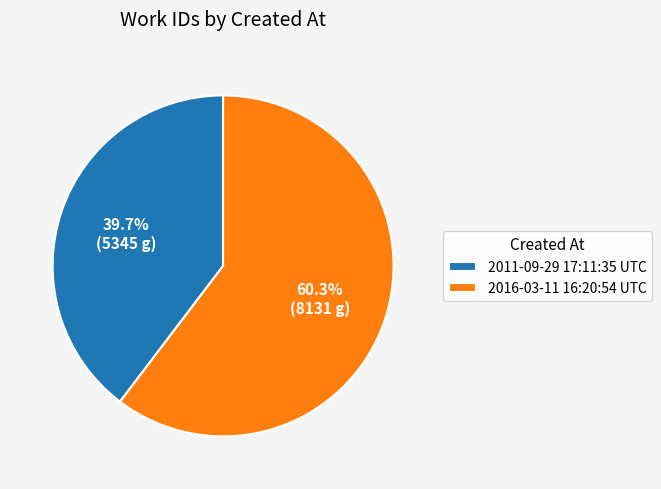

Combined, what portion of the pie is 2011-09-29 17:11:35 UTC and 2016-03-11 16:20:54 UTC?

100.0%